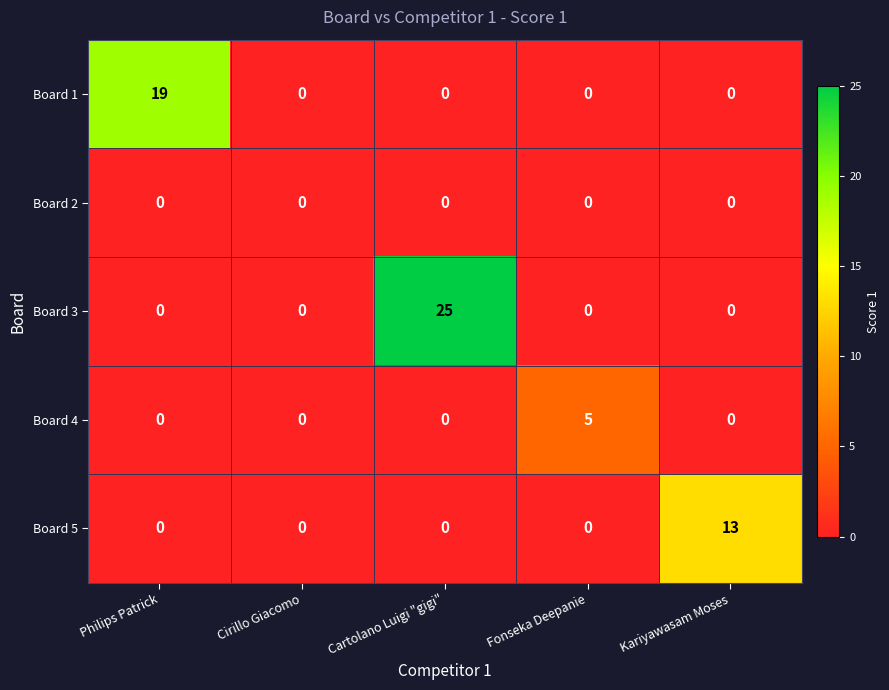

How many categories are shown in the chart?

5